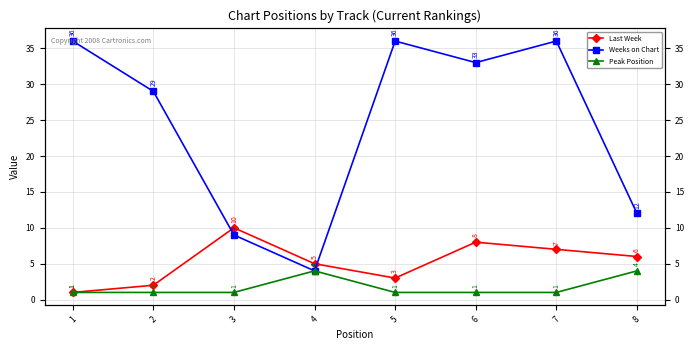

True or false: Peak Position has more than 0 interior local peaks.

True